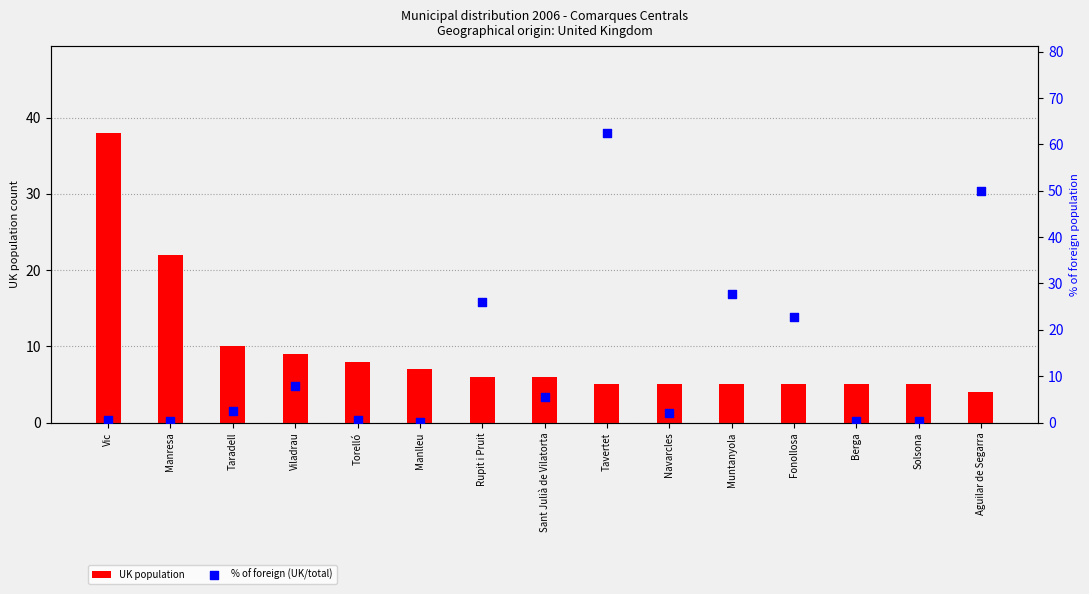

Is the value of UK population at Berga greater than the value of % of foreign (UK/total) at Fonollosa?

No